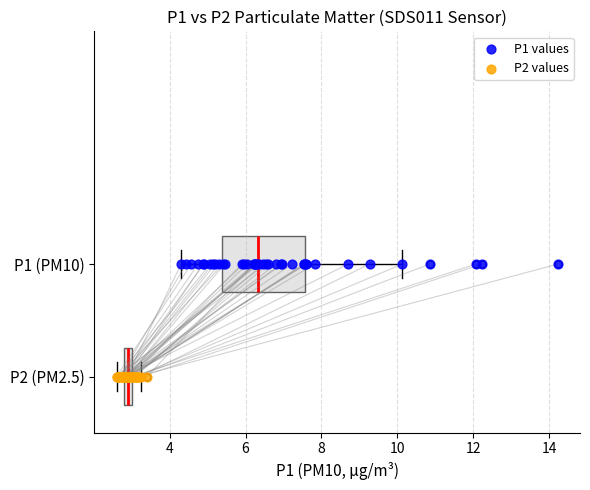

What are all the series names shown in the legend?

P1 values, P2 values